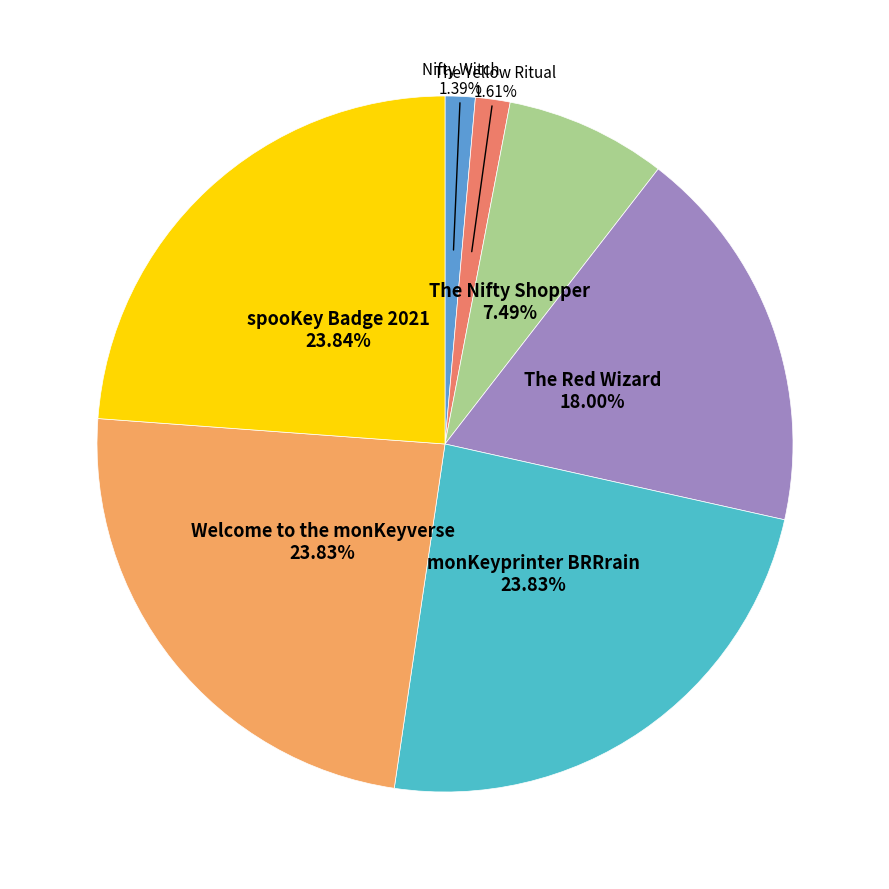

Does any single category account for the majority?

No